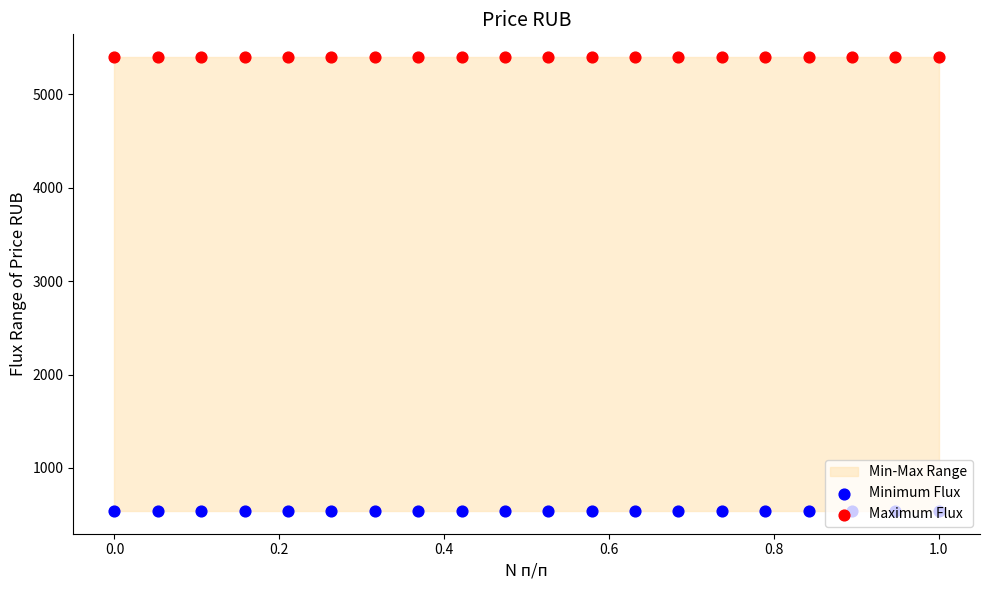

At how many categories does at least one series exceed 5247?

20